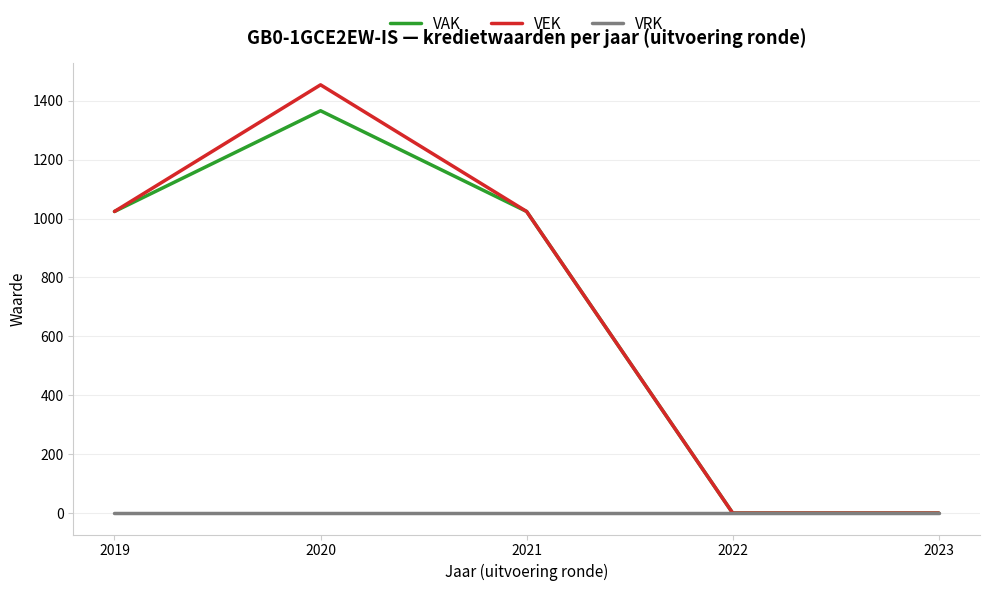

How many series are shown in this chart?

3